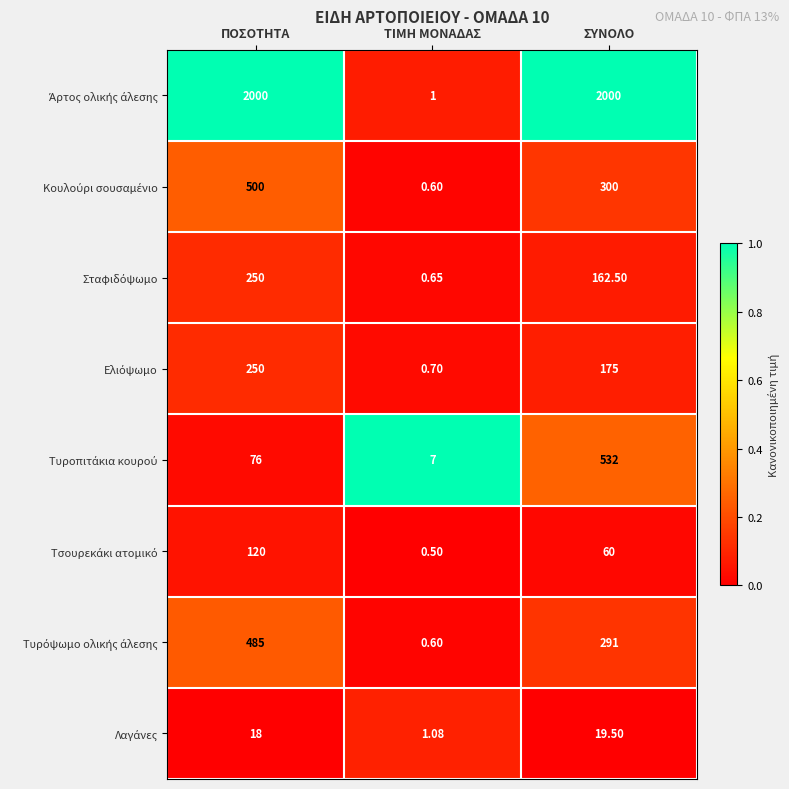

Which label corresponds to the smallest value in the chart?

ΤΙΜΗ ΜΟΝΑΔΑΣ